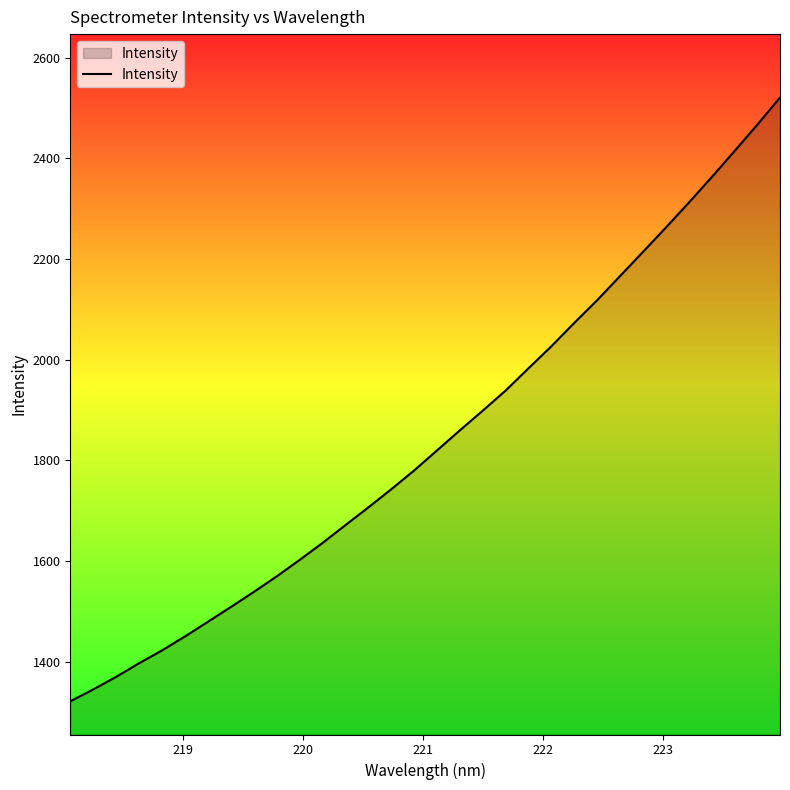

True or false: the data has more than 1 interior local peaks.

False